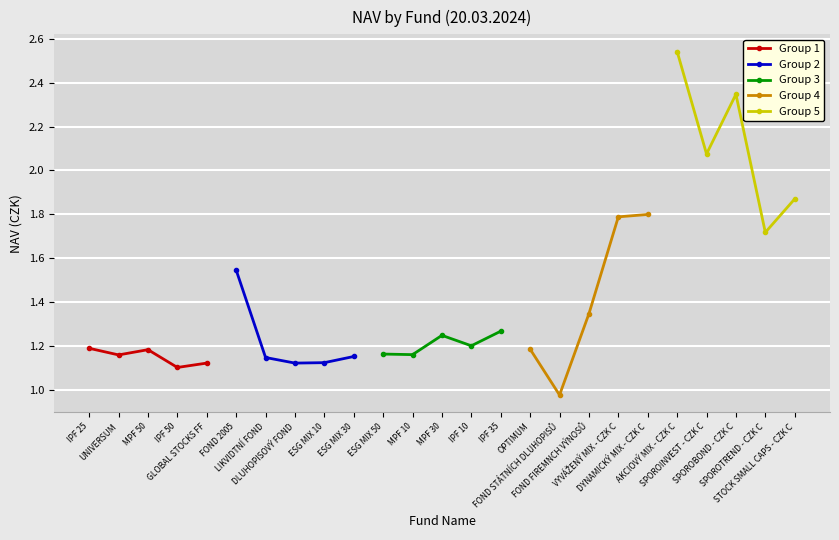

Reading left to right, list all the values displayed in this chart.

Group 1: 1.2	1.2	1.2	1.1	1.1
Group 2: 1.5	1.1	1.1	1.1	1.2
Group 3: 1.2	1.2	1.2	1.2	1.3
Group 4: 1.2	1.0	1.3	1.8	1.8
Group 5: 2.5	2.1	2.3	1.7	1.9